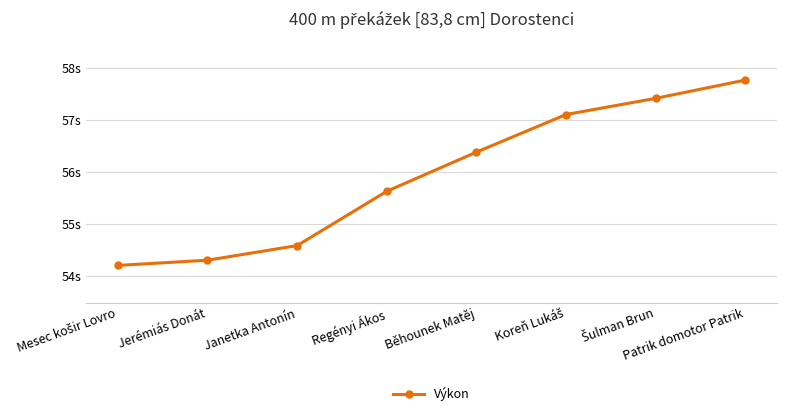

How many lines are shown in the chart?

1